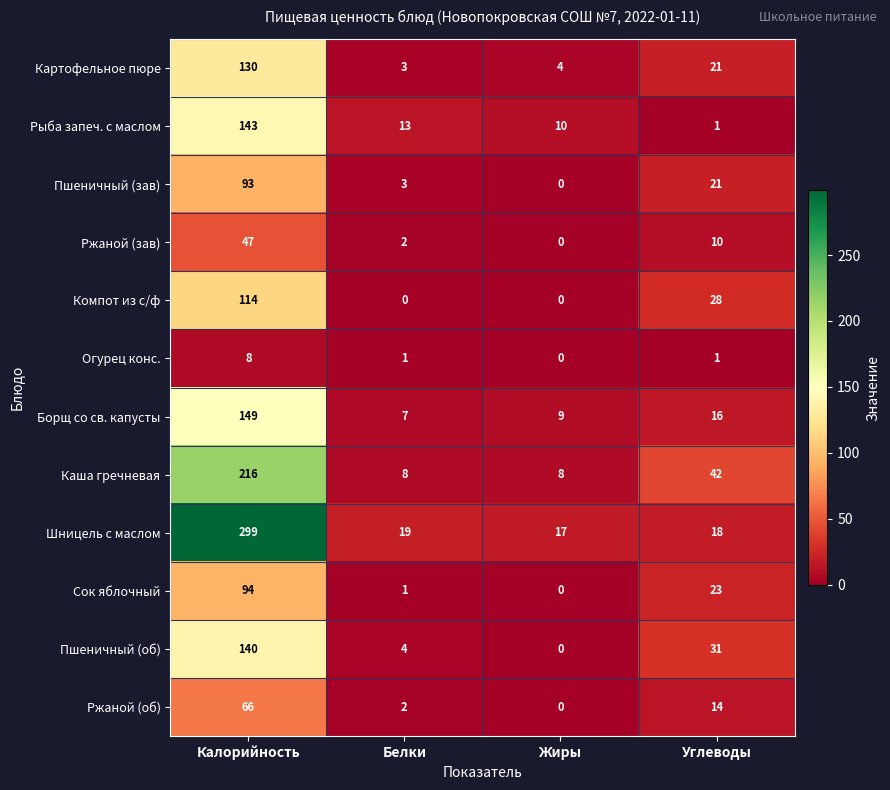

Which series changed the most between Белки and Жиры?

Пшеничный (об)